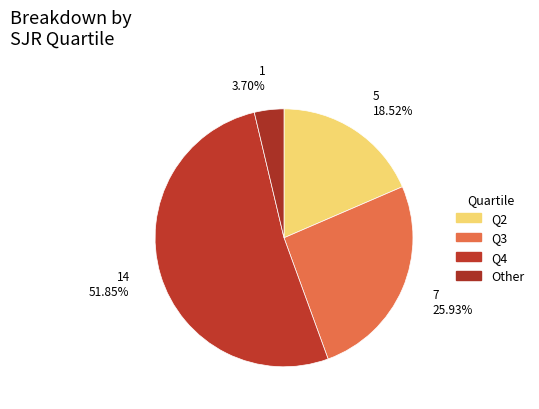

Is it true that Other is 17% of the pie?

False